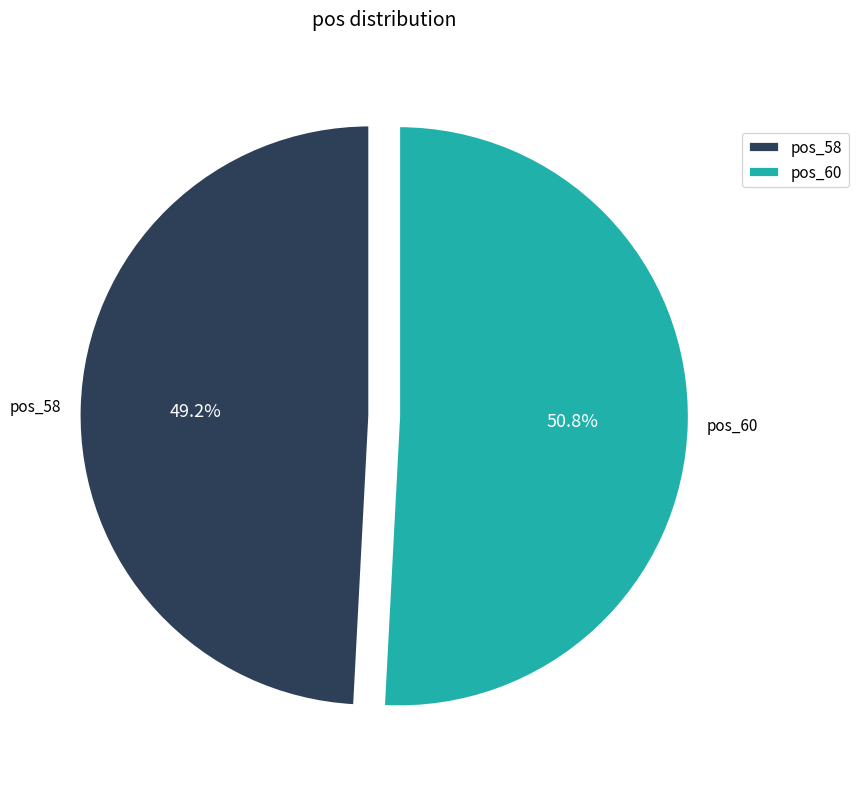

What is the smallest slice in the pie chart?

pos_58